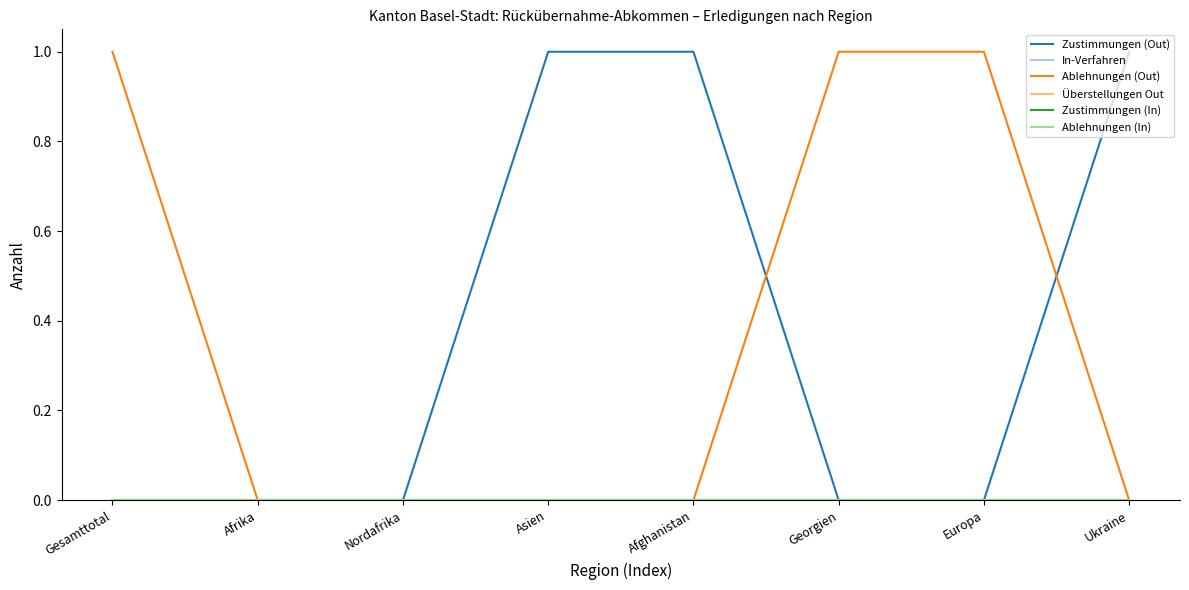

Does the chart display data point markers on the line(s)?

No